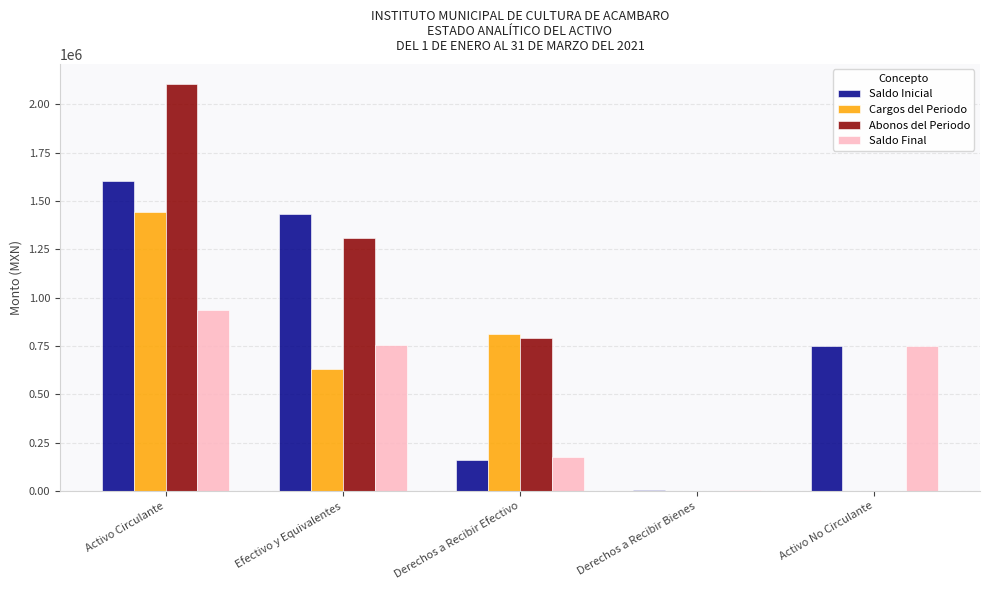

What is the difference between the Abonos del Periodo values at Activo Circulante and Efectivo y Equivalentes?

793145.0